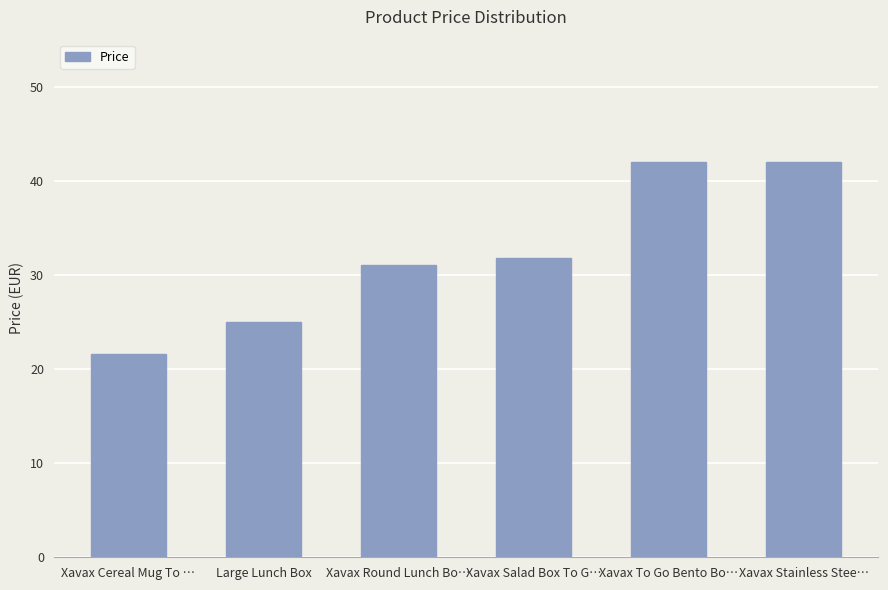

What is the difference between the maximum and minimum values?

20.4